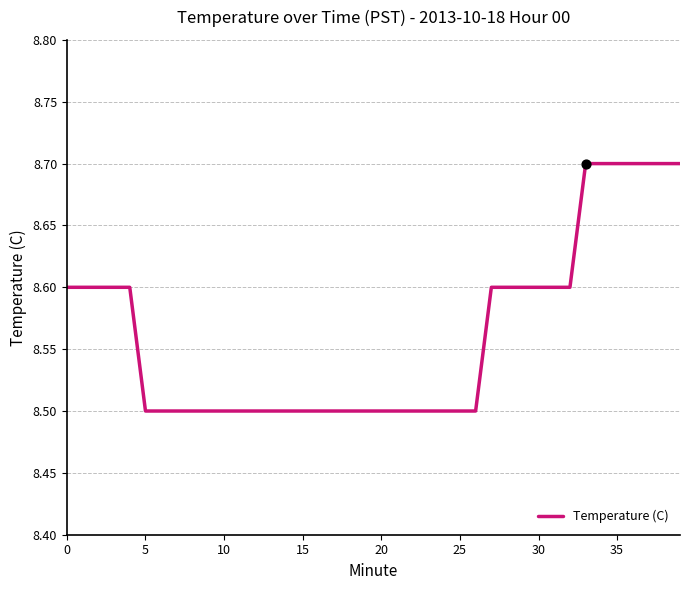

What is the smallest value displayed?

8.5